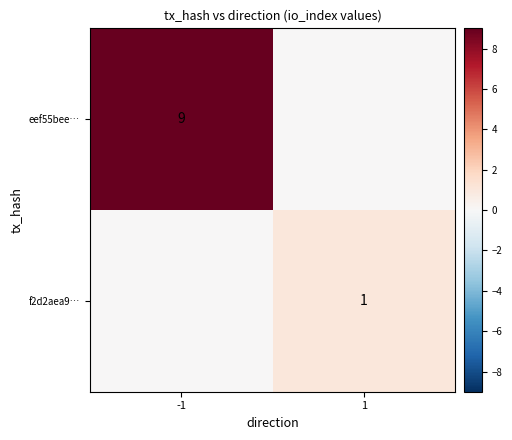

Which has a higher value, -1 or 1?

-1